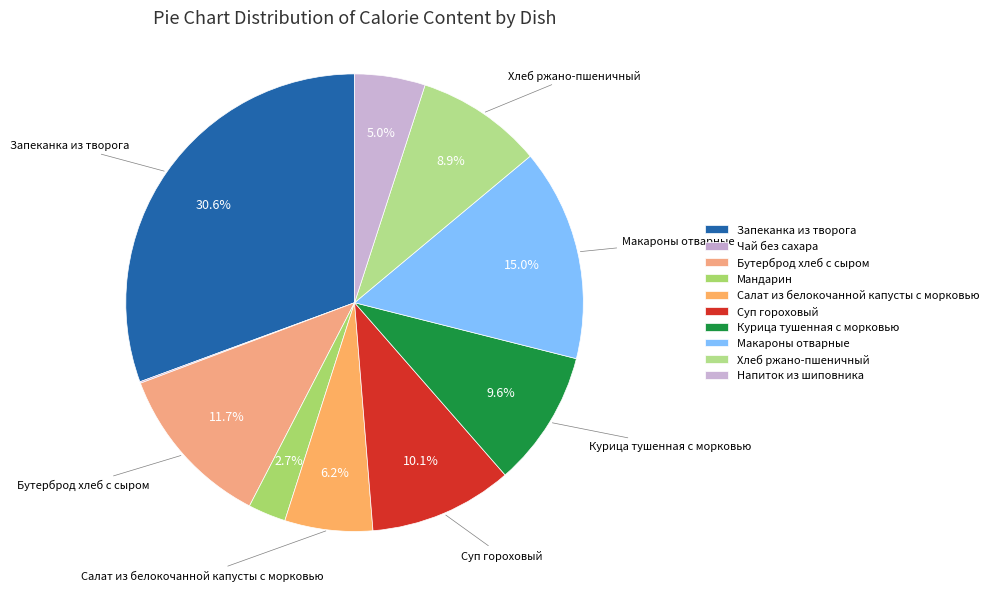

What percentage is NOT represented by Мандарин?

97.3%